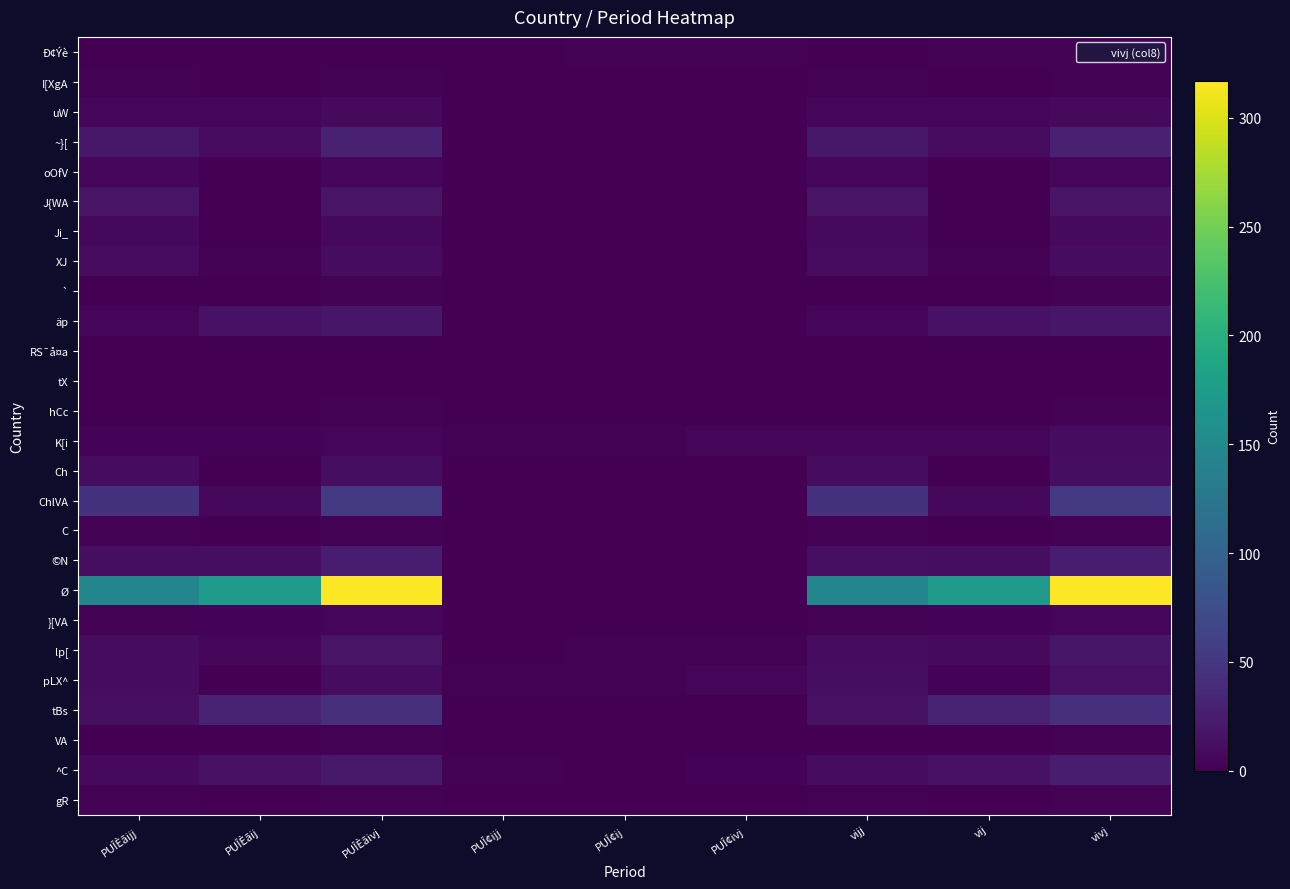

At PUÎ¢ivj, list the series in order from smallest to largest.

I[XgA, uW, ~}[, oOfV, J{WA, XJ, `, äp, RS¯å¤a, tX, hCc, Ch, ChlVA, C, }[VA, VA, gR, Ji_, ©N, Ø, tBs, Ð¢Ýè, lp[, ^C, K[i, pLX^